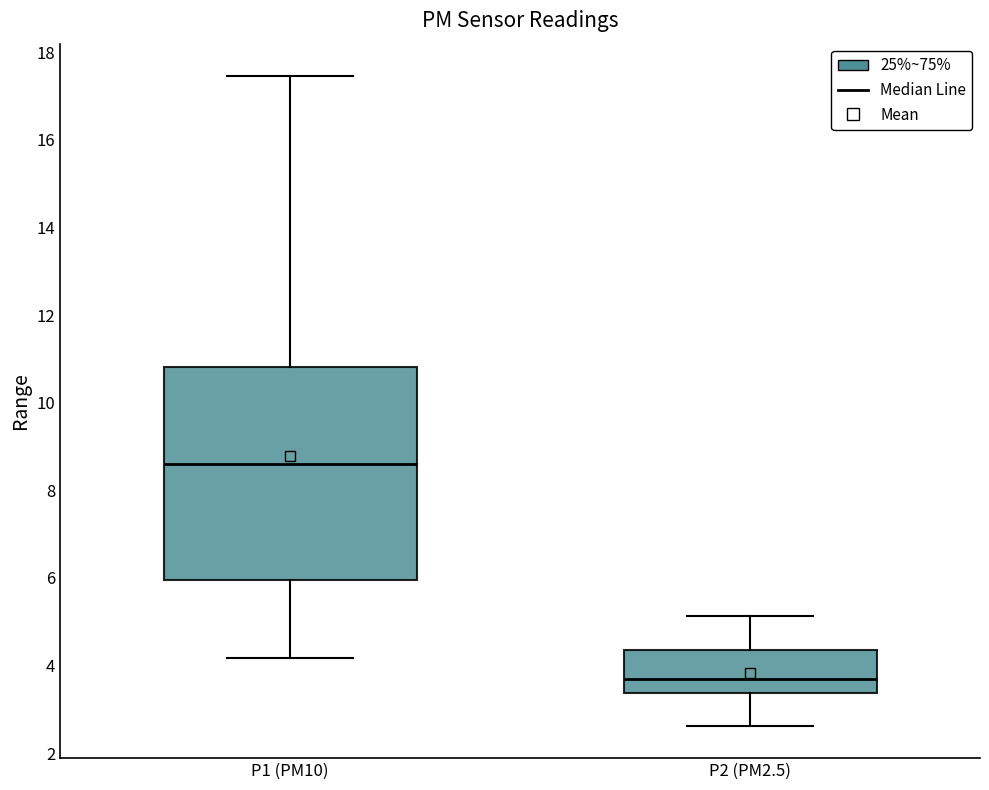

Where does the upper whisker of the box for P1 (PM10) end on the y-axis? The values are not printed on the chart, so give them approximately, as read against the axis.

17.4